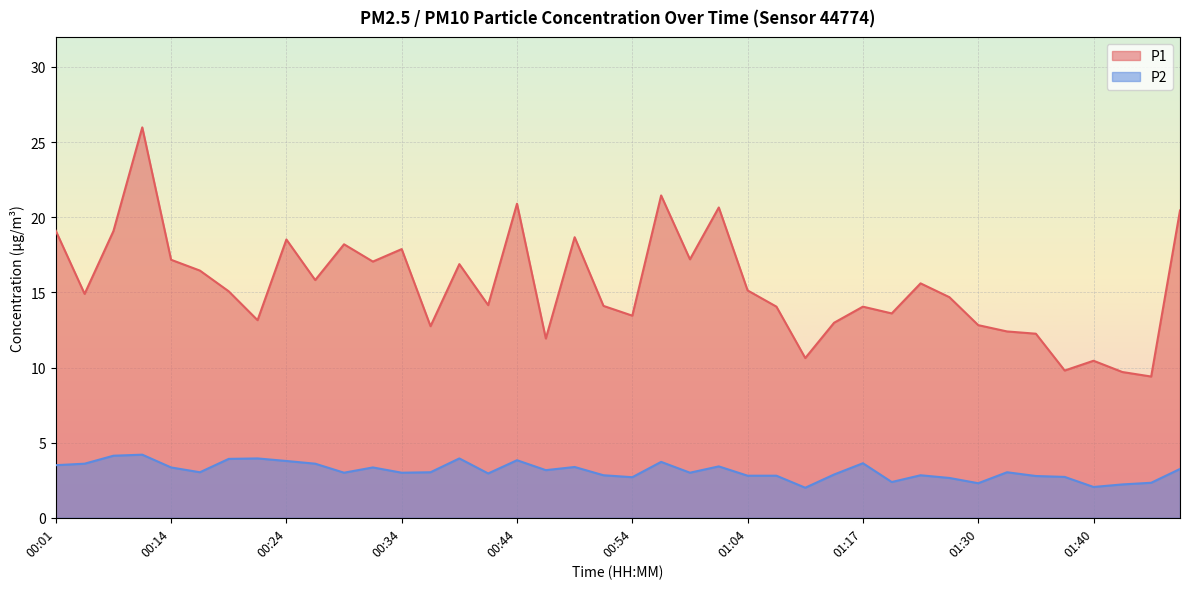

List the series in order of their peak value, lowest first.

P2, P1